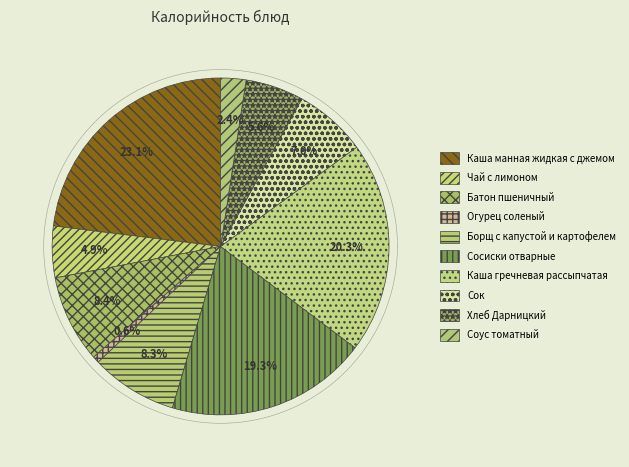

What is the total percentage of Каша манная жидкая с джемом and Огурец соленый?

23.7%